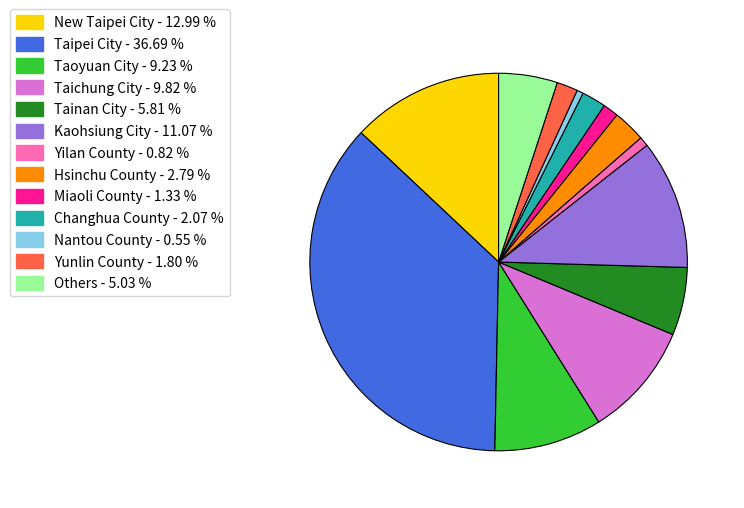

Is the sum of Kaohsiung City and Nantou County greater than half?

No